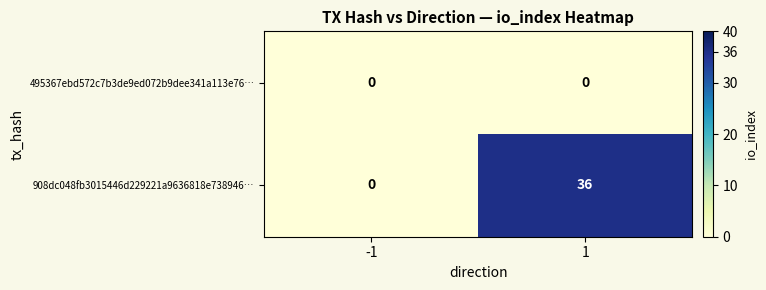

Reading left to right, list all the values displayed in this chart.

495367ebd572c7b3de9ed072b9dee341a113e76…: -1=0	1=0
908dc048fb3015446d229221a9636818e738946…: -1=0	1=36